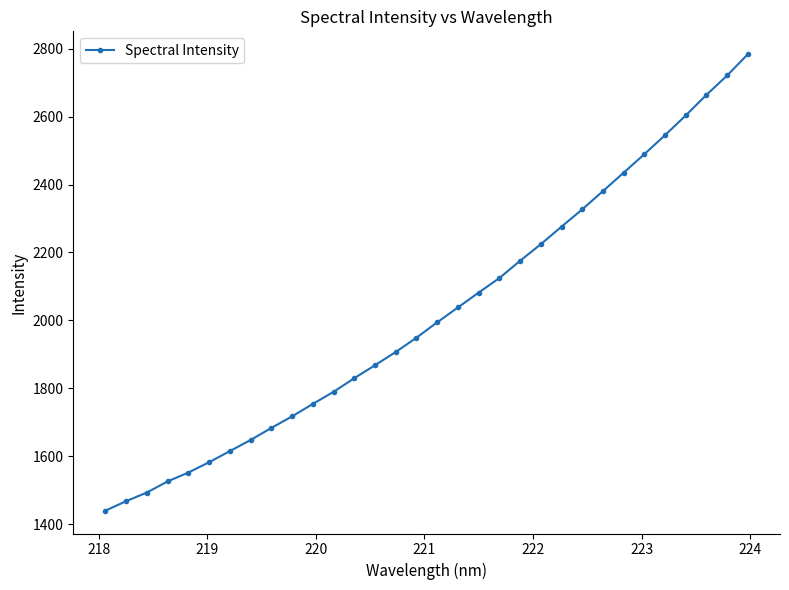

What is the average value?

2021.4